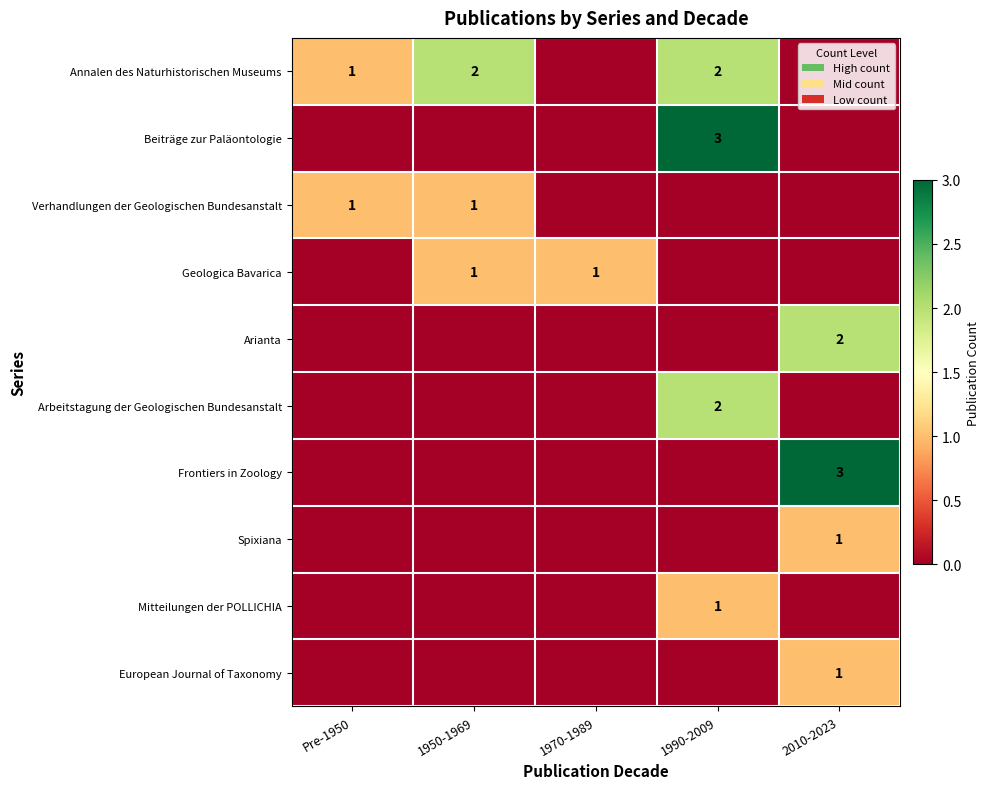

What is the maximum value shown in the chart?

3